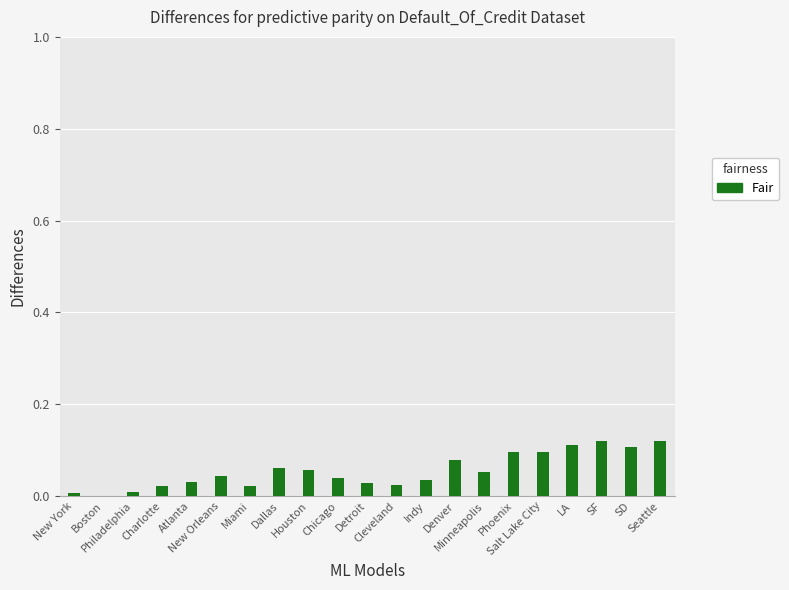

What is the difference between the maximum and second lowest values?

0.1